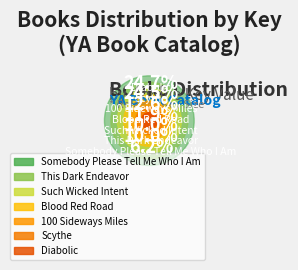

Is there a majority slice in this chart?

No